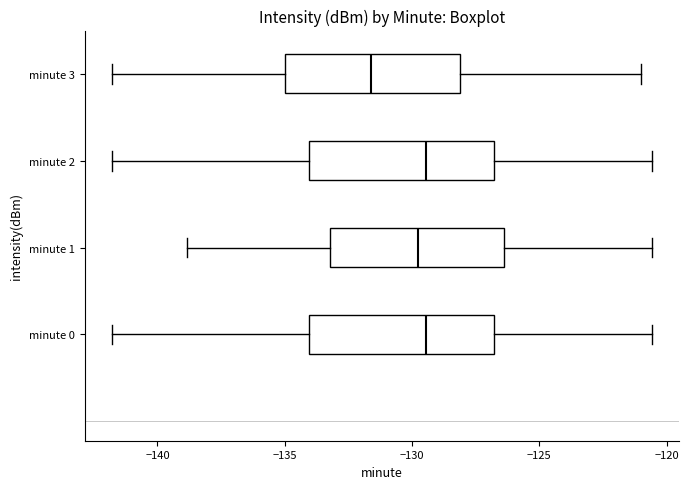

Reading bottom to top, transcribe this box plot: for each box, give where its median line is, the range the box spans, and where its two whiskers end, as read against the x-axis. The values are not printed on the chart, so give them approximately, as read against the axis.

minute 0: median -129.5, box -134.0 to -127.0, whiskers -142.0 to -120.5
minute 1: median -130.0, box -133.0 to -126.5, whiskers -139.0 to -120.5
minute 2: median -129.5, box -134.0 to -127.0, whiskers -142.0 to -120.5
minute 3: median -131.5, box -135.0 to -128.0, whiskers -142.0 to -121.0